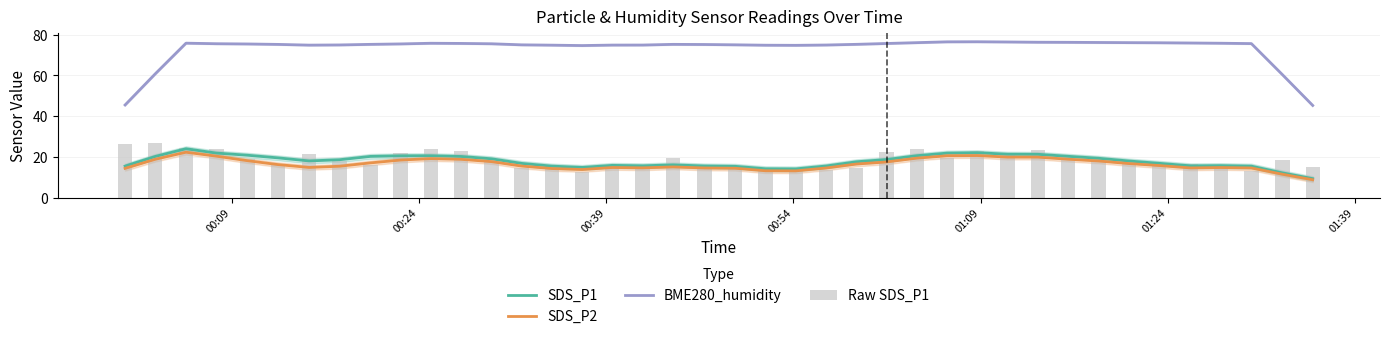

What is the minimum value for BME280_humidity?

45.3